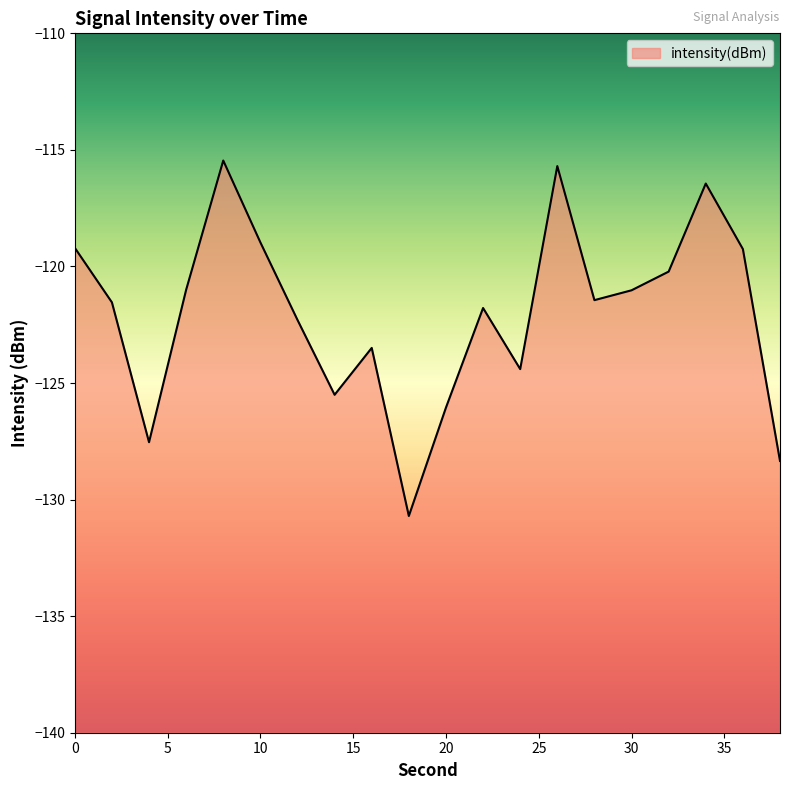

What is the maximum value shown in the chart?

-115.5